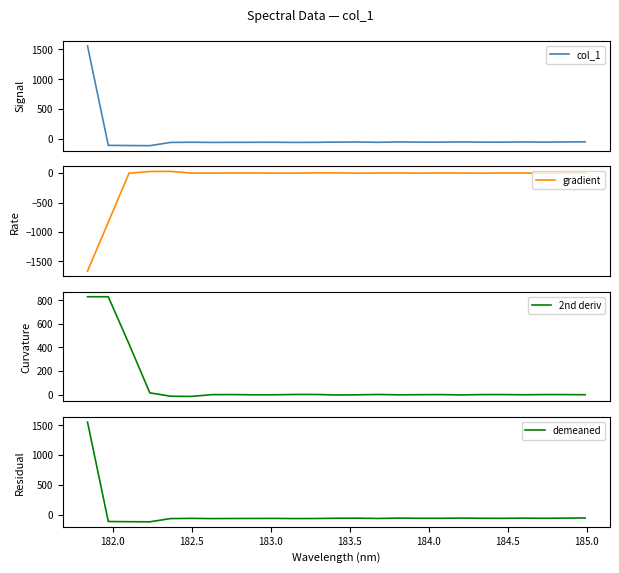

What is the highest value of the col_1 series?

1555.5